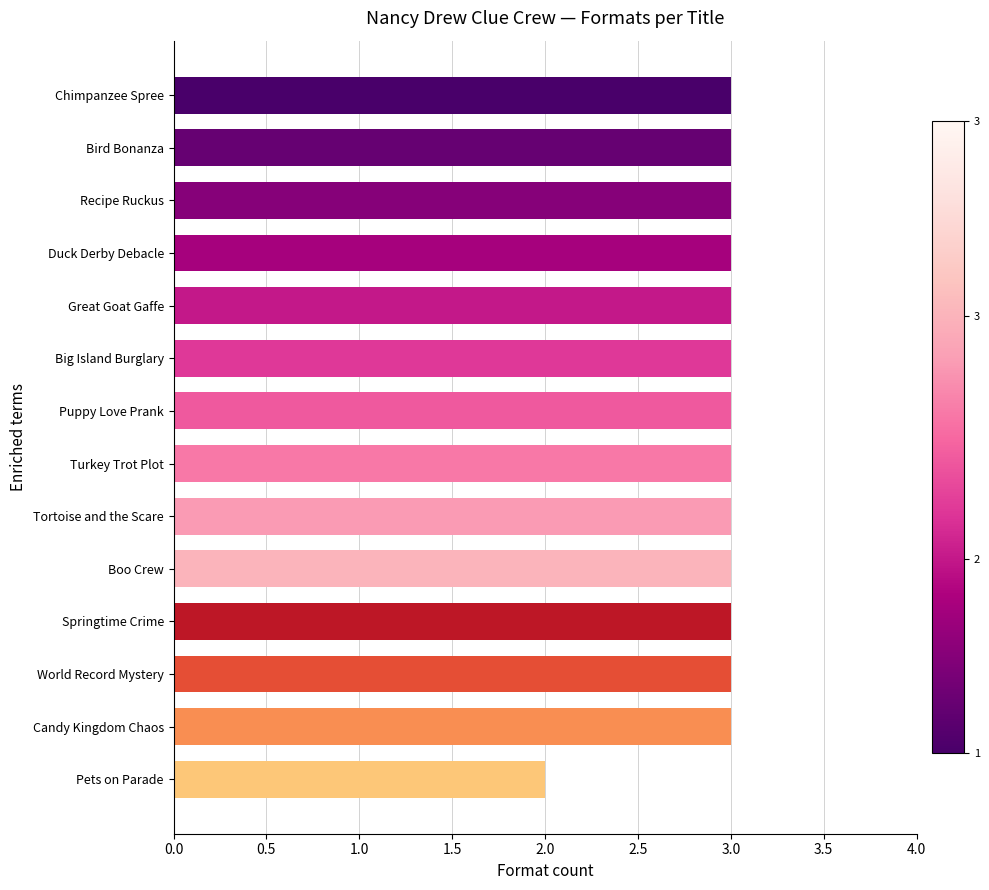

How many series are shown in this chart?

1